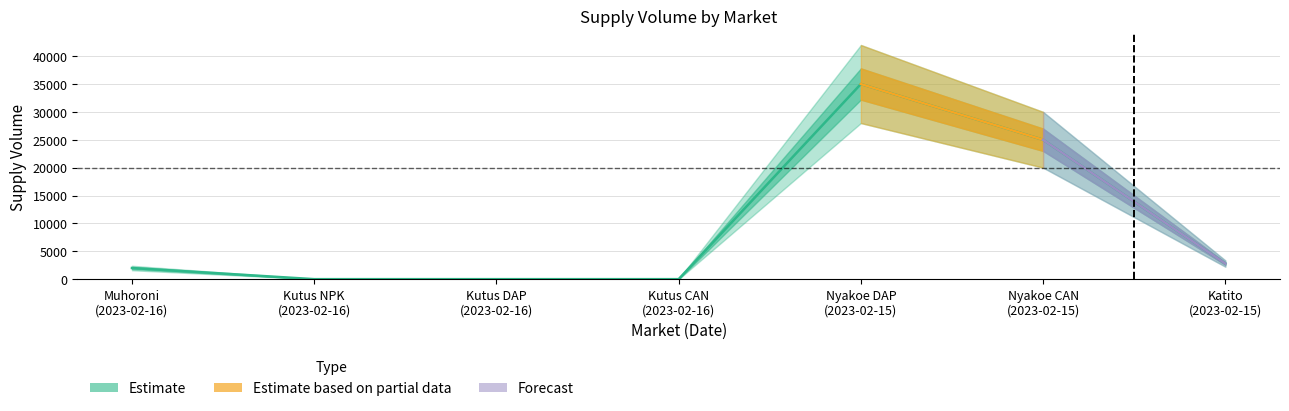

Which series has the widest spread of values?

Estimate_upper